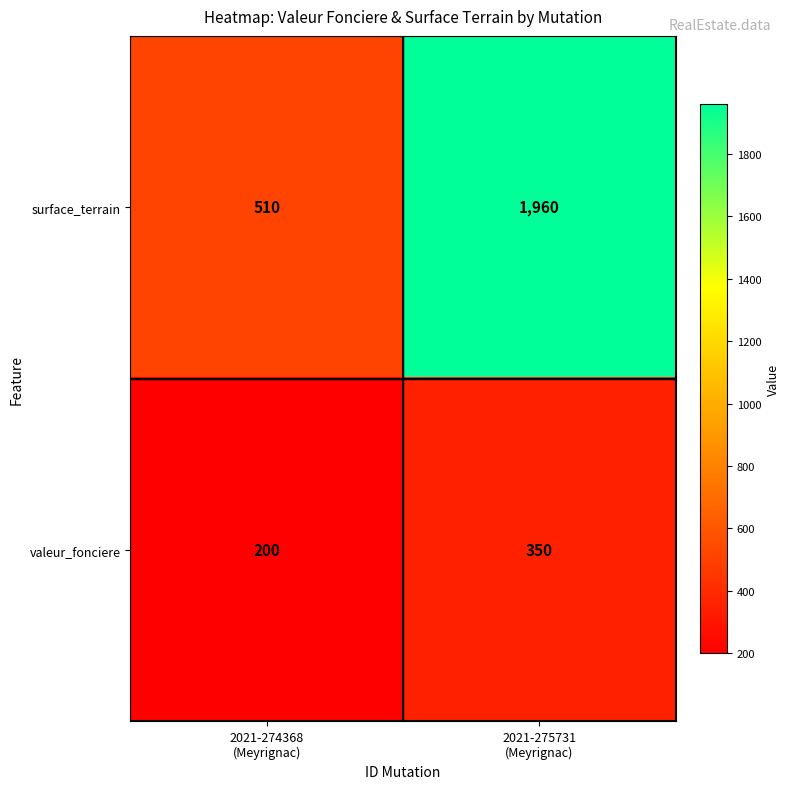

At 2021-275731
(Meyrignac), list the series in order from largest to smallest.

surface_terrain, valeur_fonciere